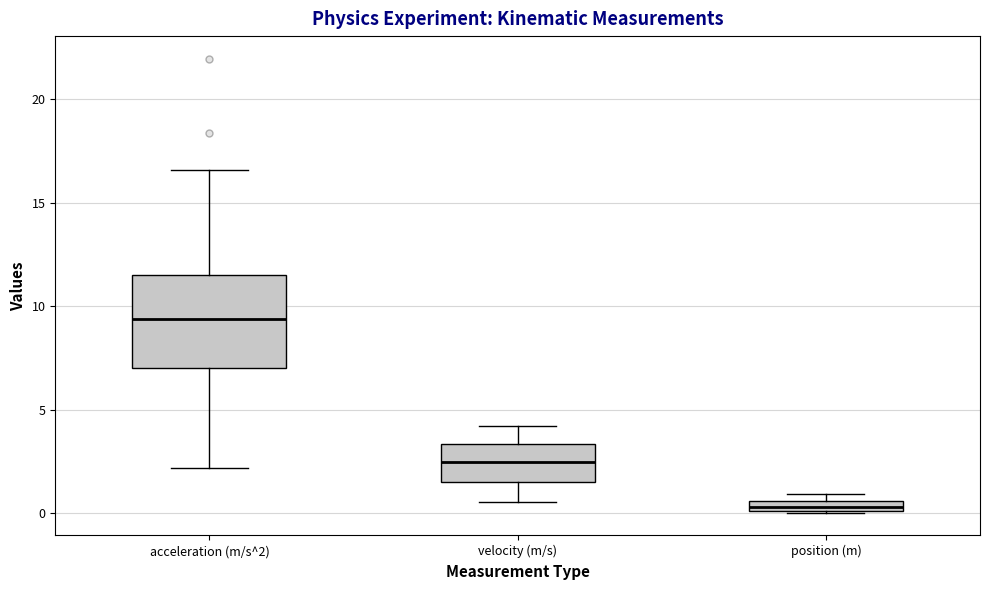

Which box has the highest median line?

acceleration (m/s^2)